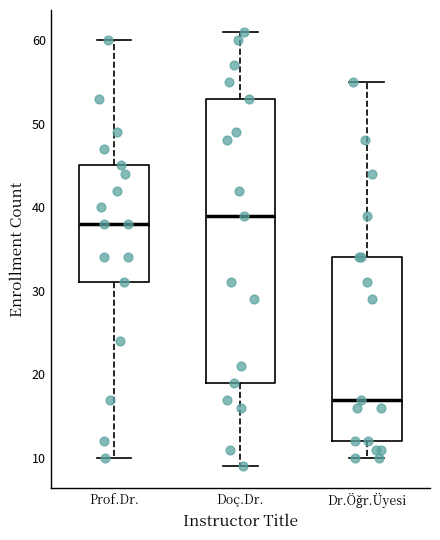

Which box has the lowest median line?

Dr.Öğr.Üyesi